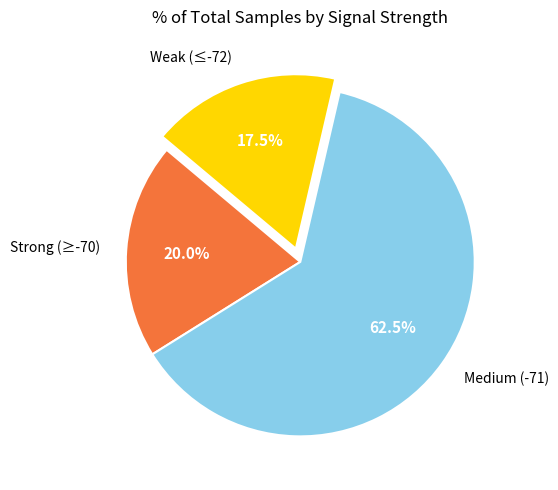

Which slice is the smallest?

Weak (≤-72)